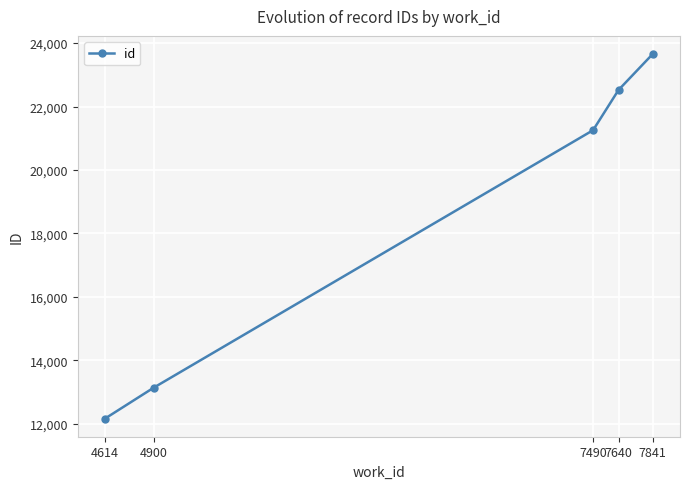

How many data points does each series have?

5